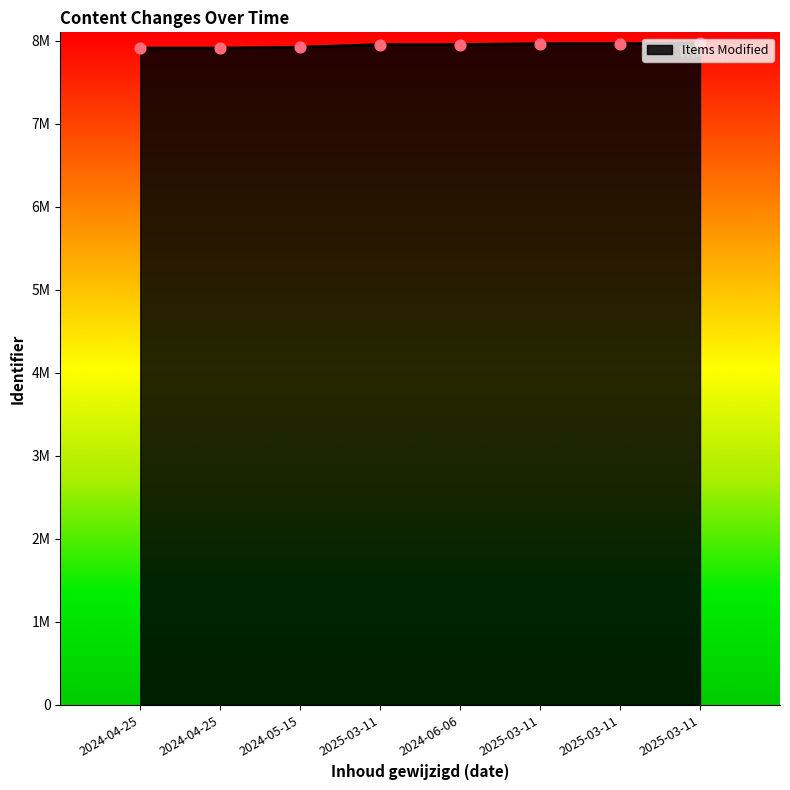

Approximately how many times larger is the value at 2025-03-11 compared to 2024-04-25?

1.0